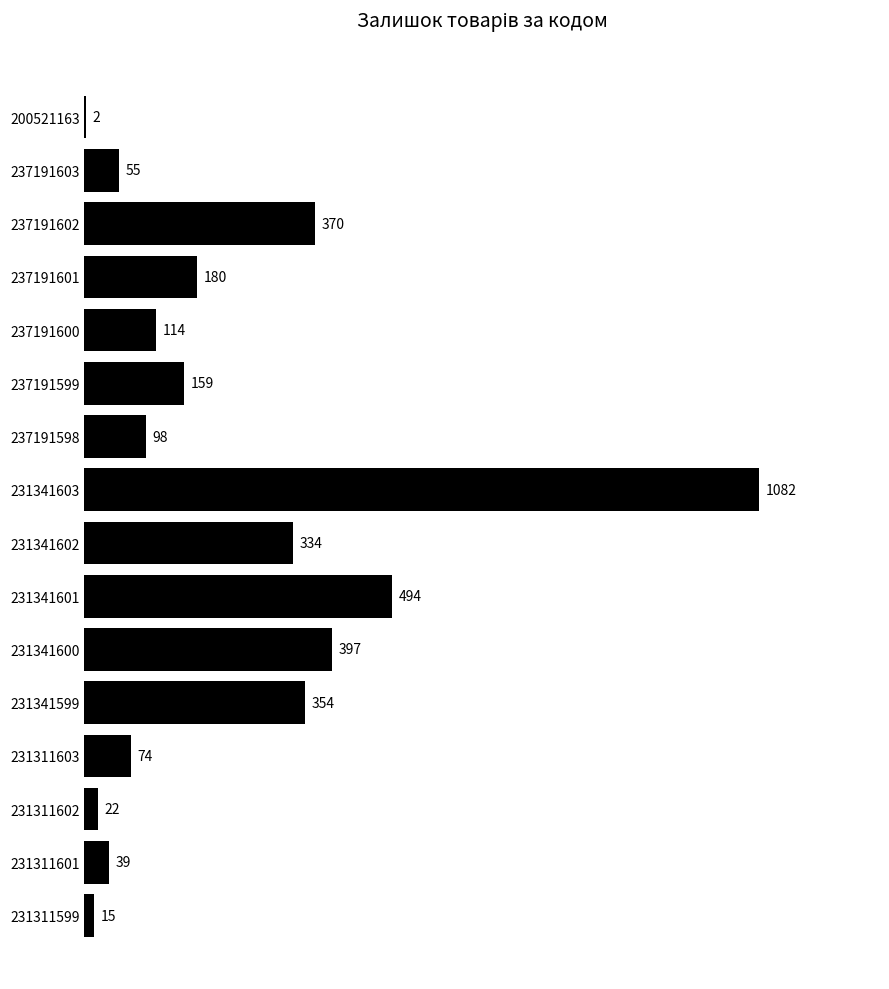

Approximately how many times larger is the value at 231341600 compared to 237191601?

2.2